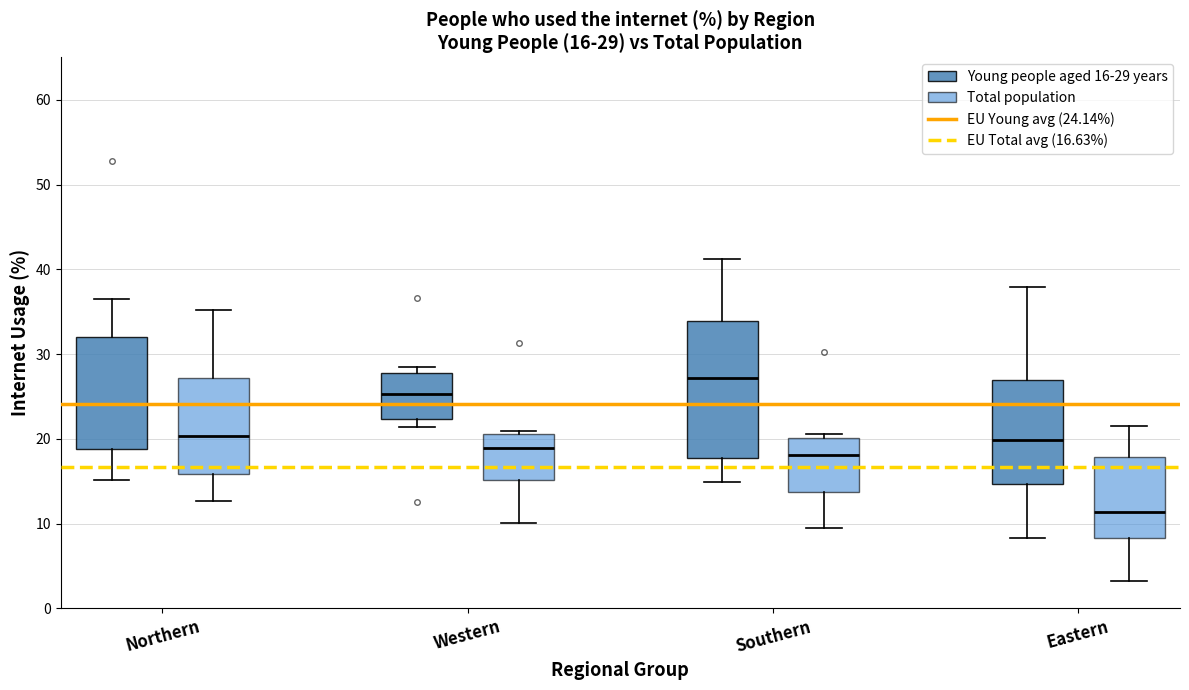

Which box's median line is the lowest?

Eastern (Total population)